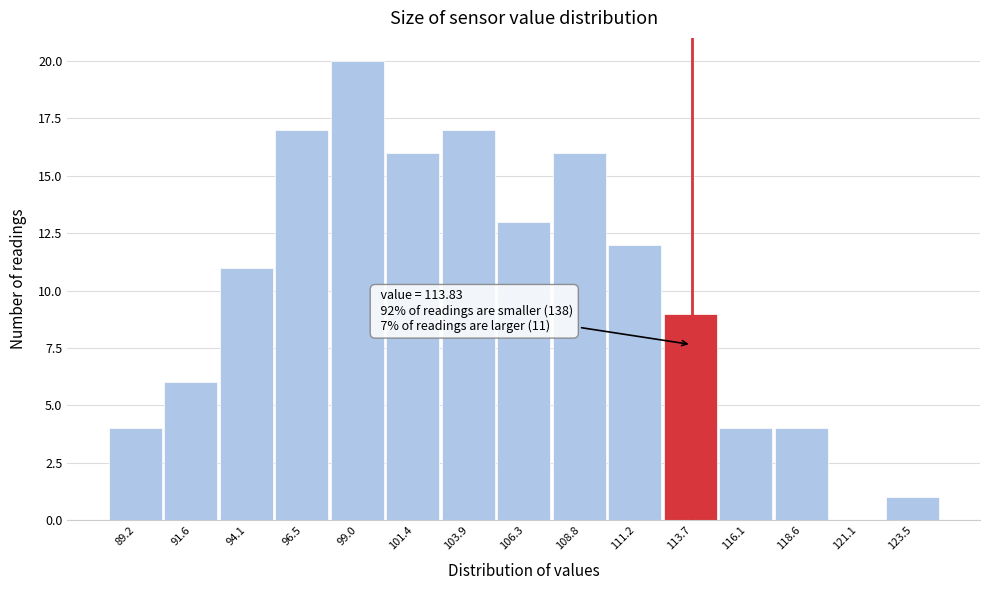

Which range on the x-axis has the tallest bar?

97.5 to 100.0